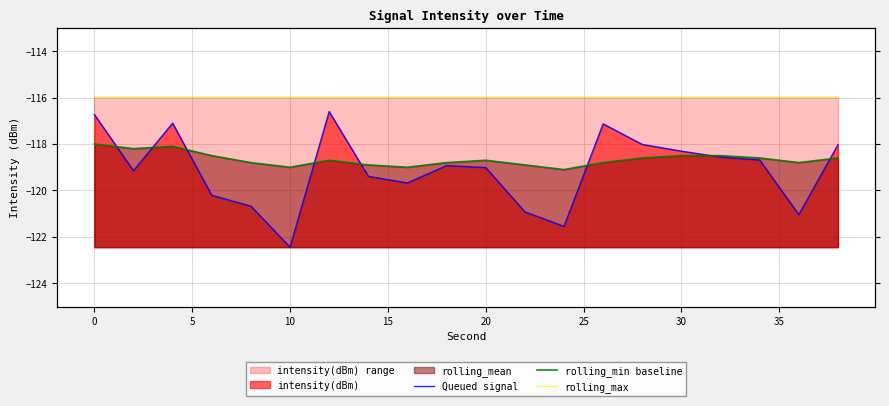

True or false: rolling_min baseline and rolling_max intersect in this chart.

False